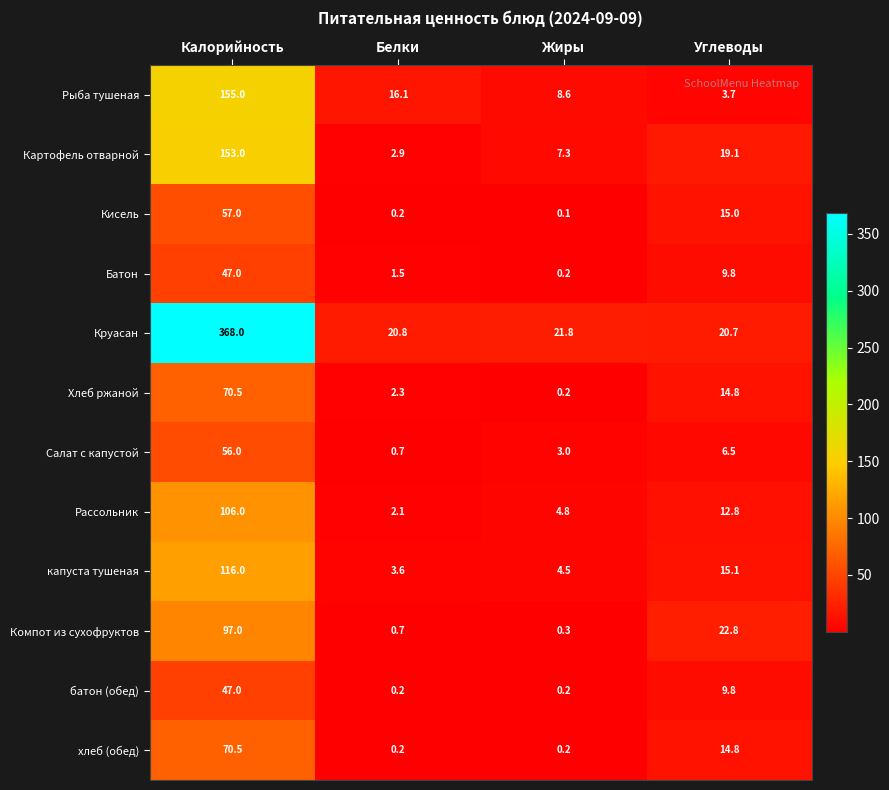

Read the Картофель отварной value at Углеводы.

19.1